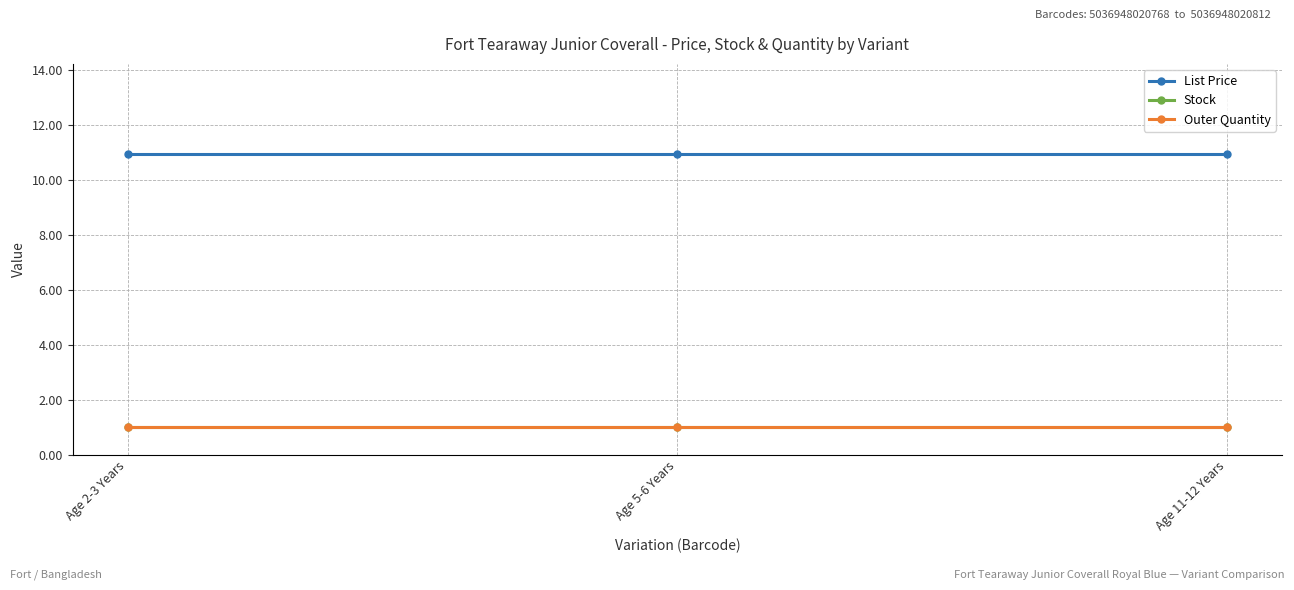

At which category does the chart reach its minimum across all series?

Age 2-3 Years